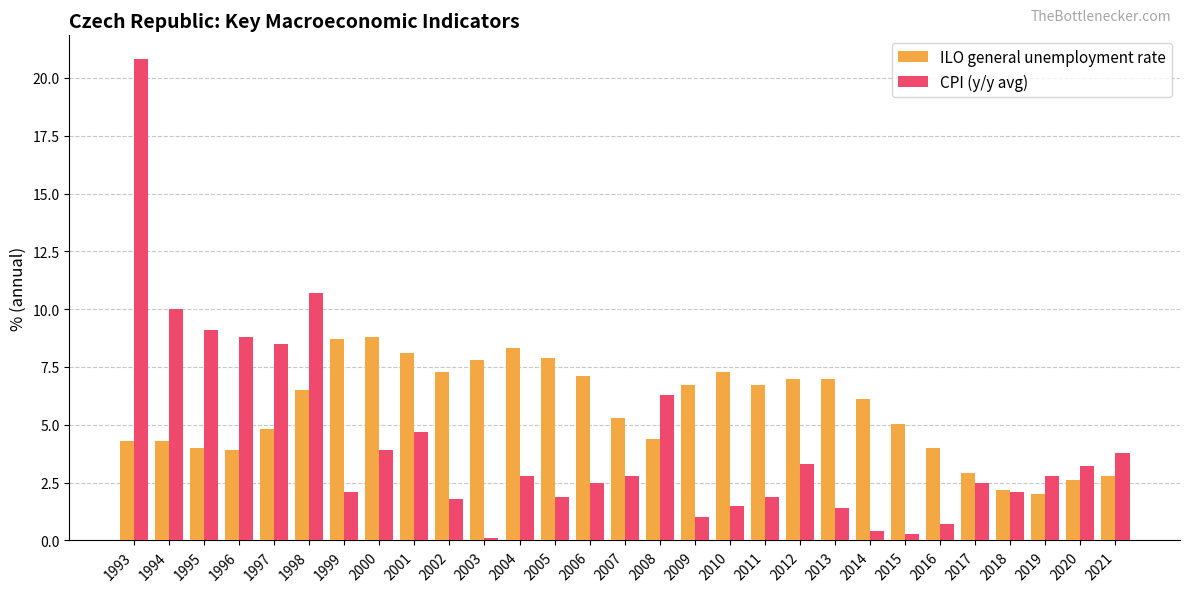

What is the sum of the ILO general unemployment rate values at 2000 and 2007?

14.1